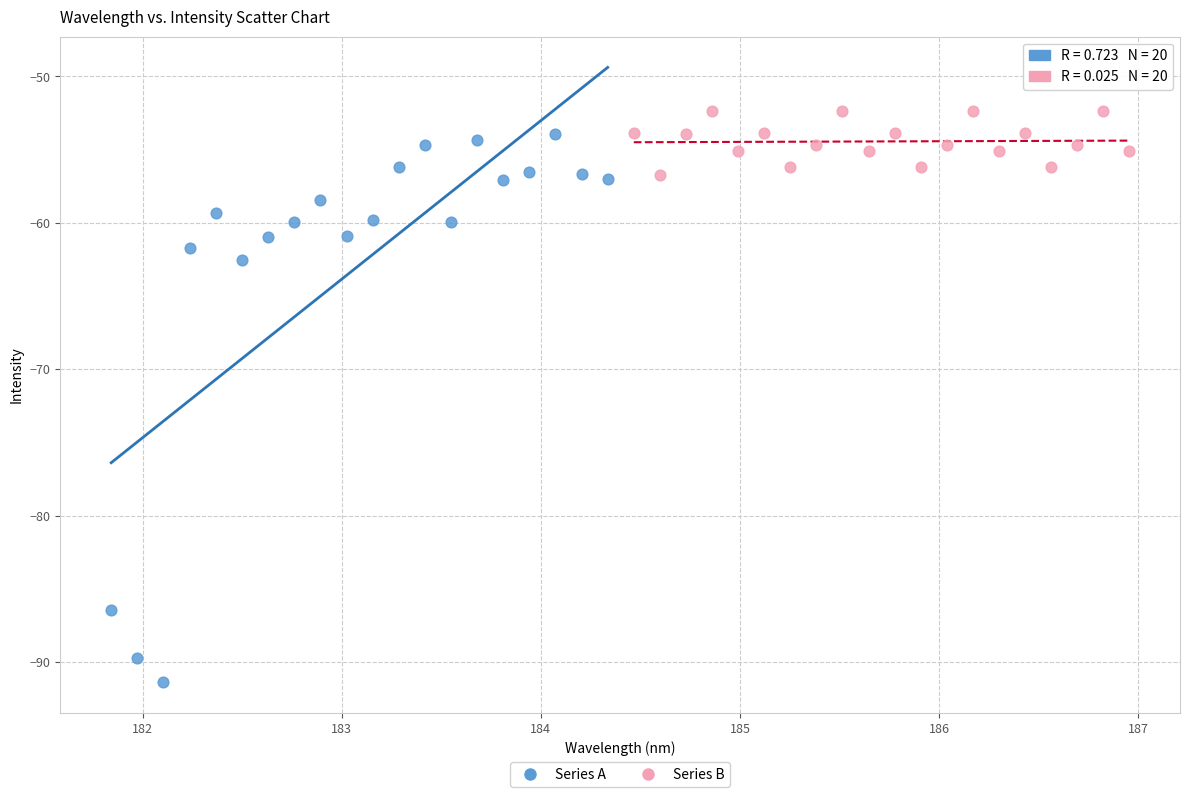

Which series reaches the minimum Y coordinate?

Series A